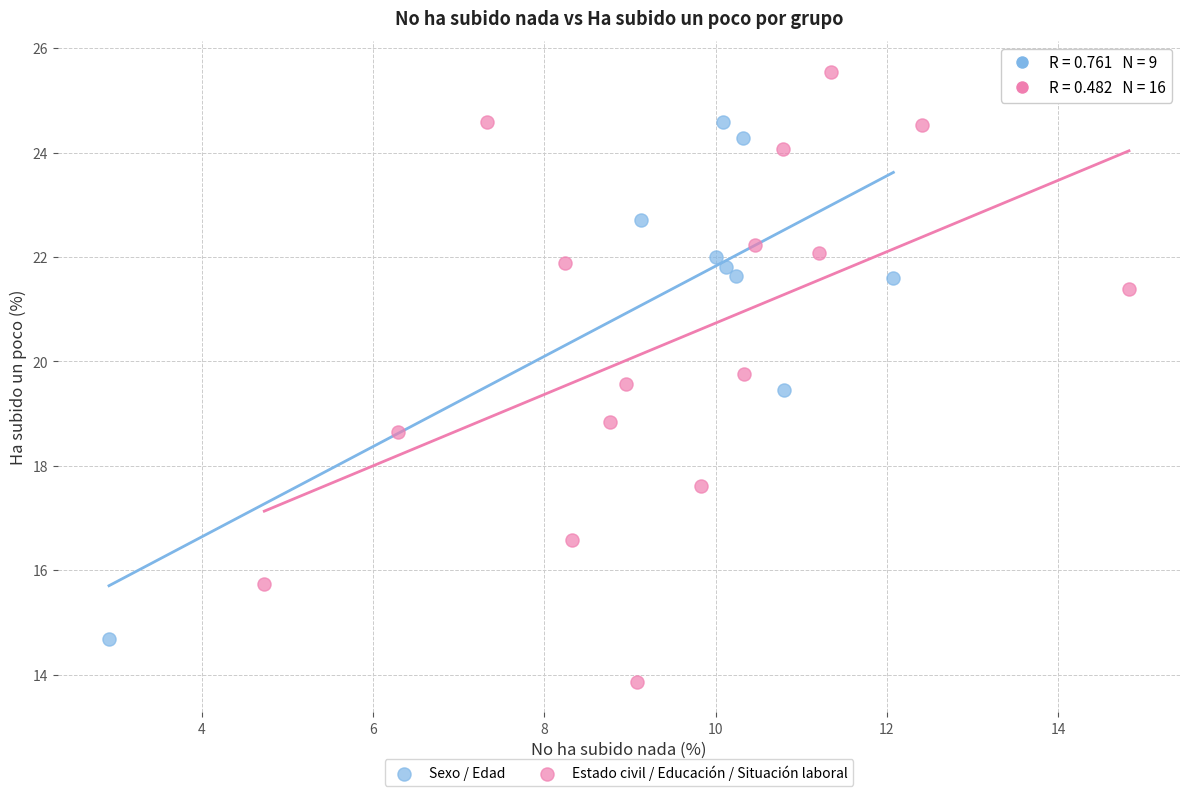

Which series has the widest spread of Y values?

Estado civil / Educación / Situación laboral